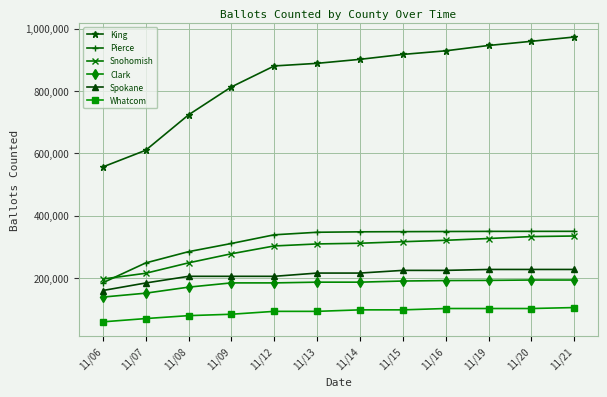

Is this an area chart (filled region under the line)?

No